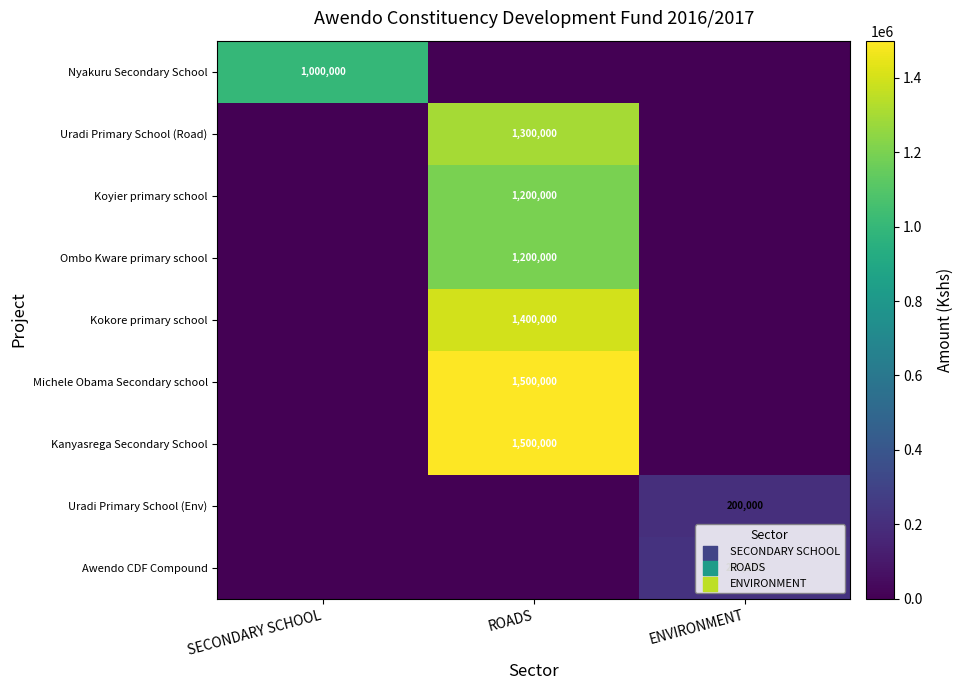

The value of Awendo CDF Compound at ENVIRONMENT is 217931. True or false?

True